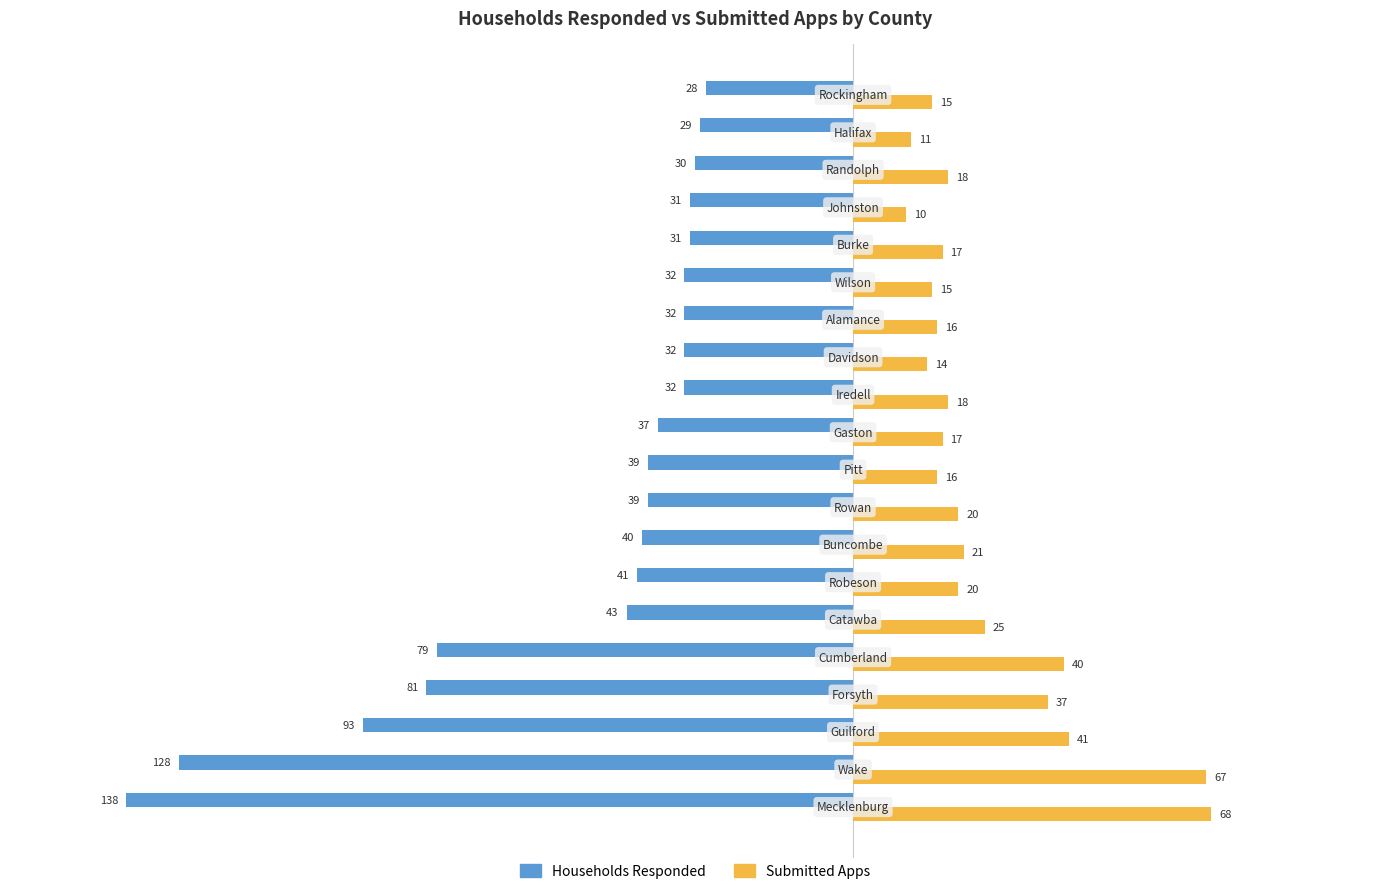

Which series has the largest total across all categories?

Submitted Apps